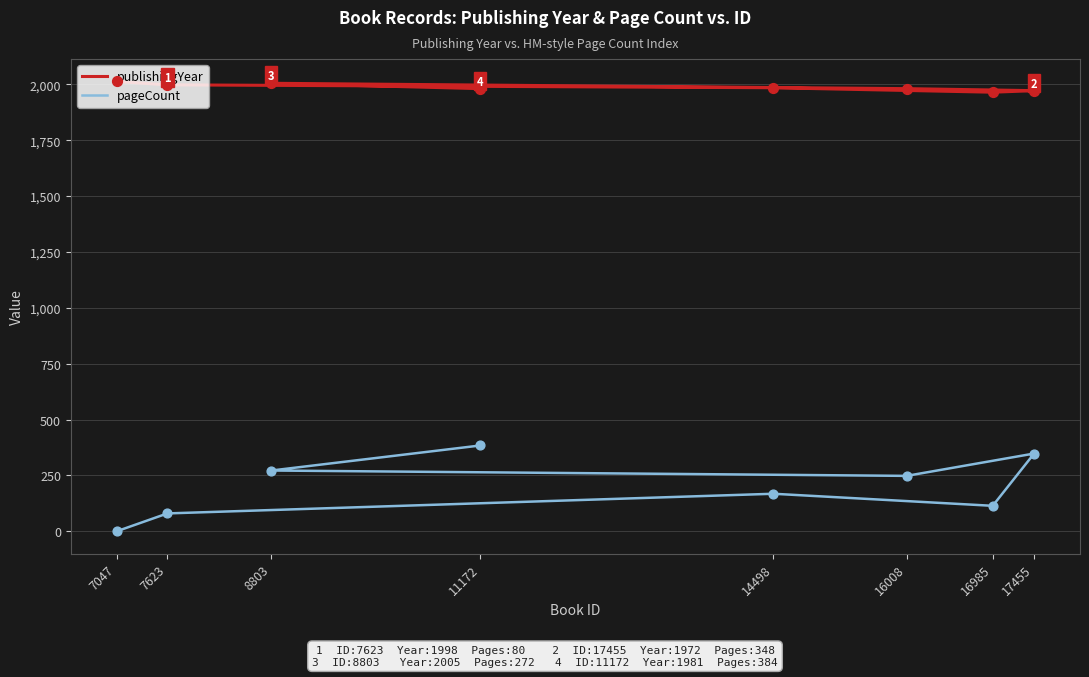

Which series has the largest total across all categories?

publishingYear